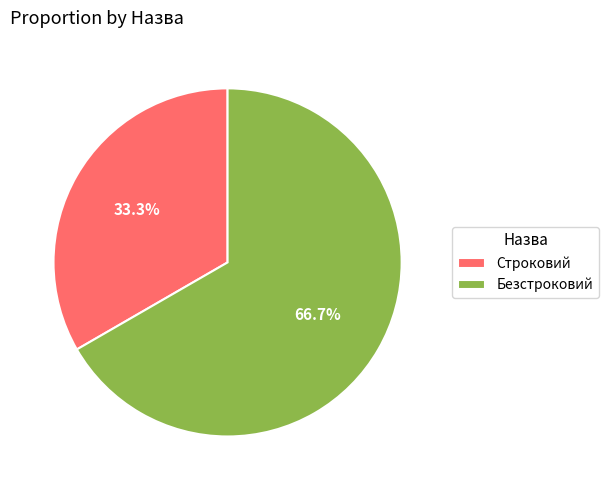

What is the largest slice in the pie chart?

Безстроковий